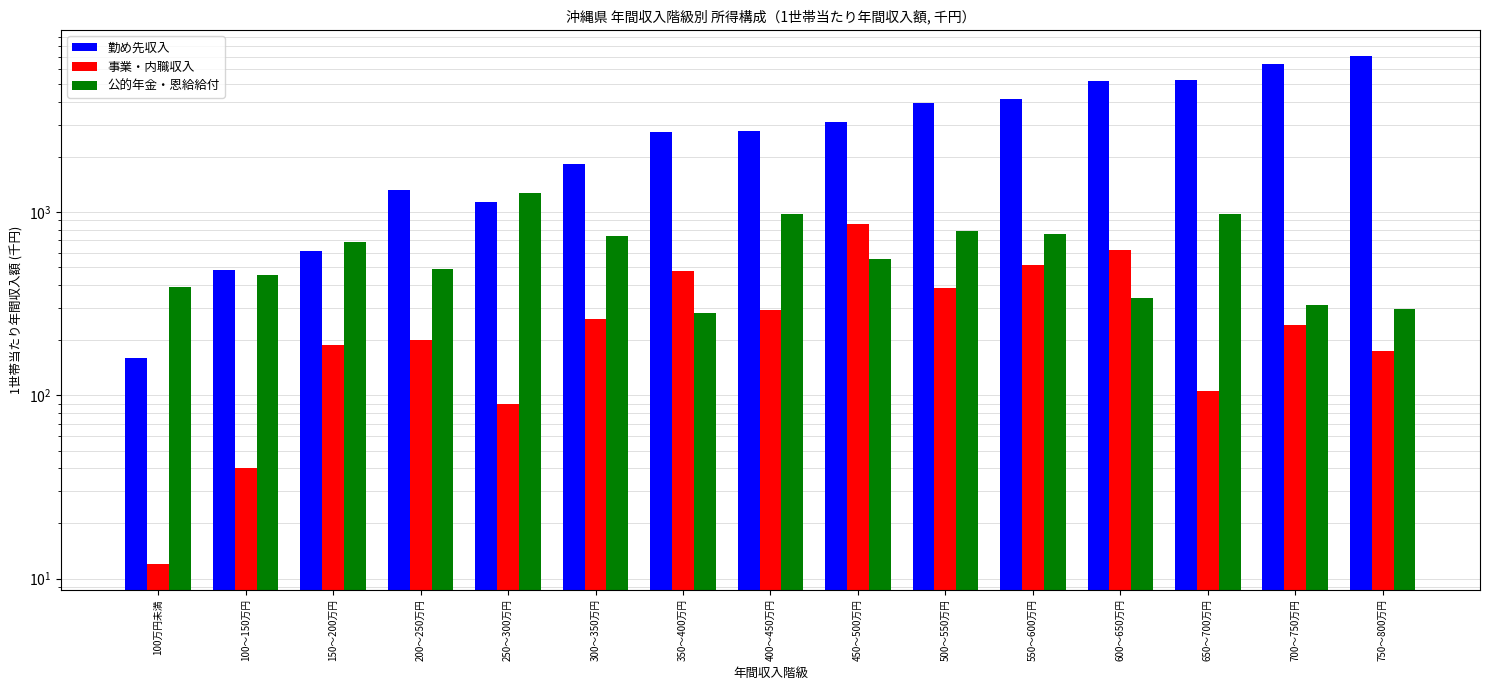

Between 100万円未満 and 650～700万円, which series saw the biggest shift?

勤め先収入